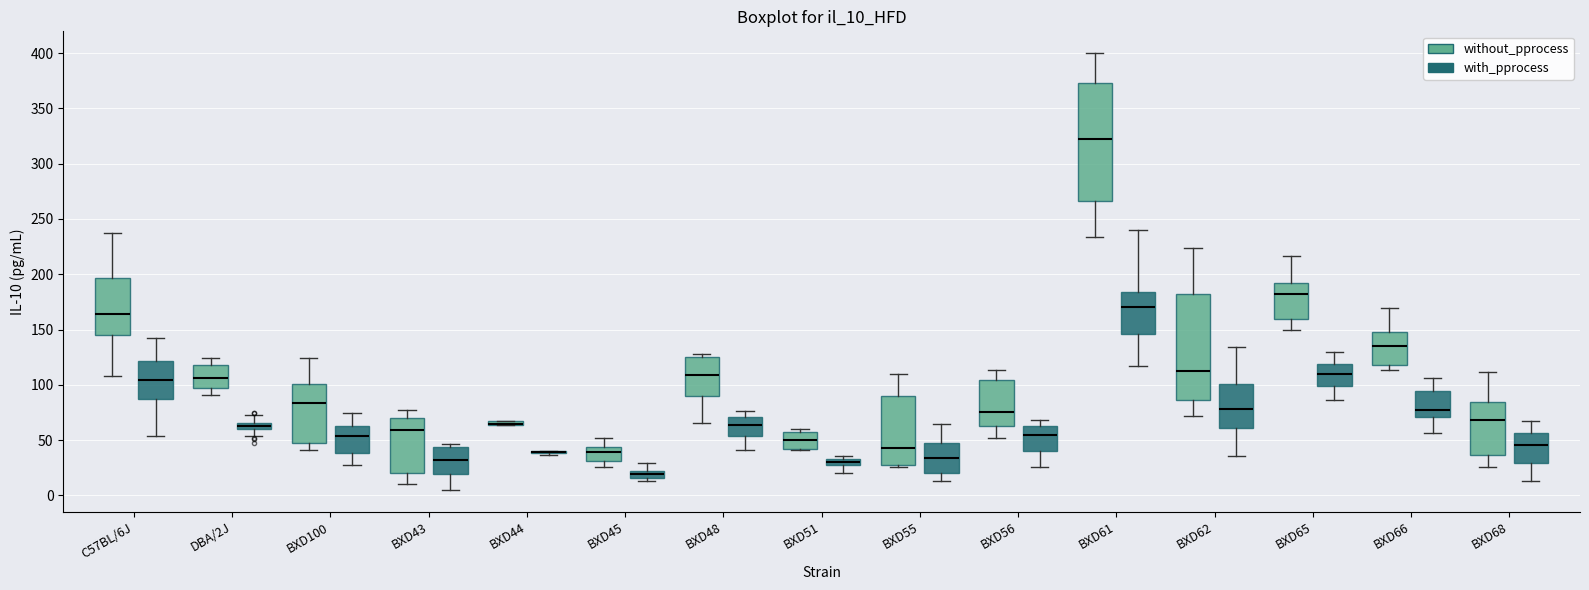

Where is the upper edge of the box for BXD45 (without_pprocess) on the y-axis? The values are not printed on the chart, so give them approximately, as read against the axis.

45